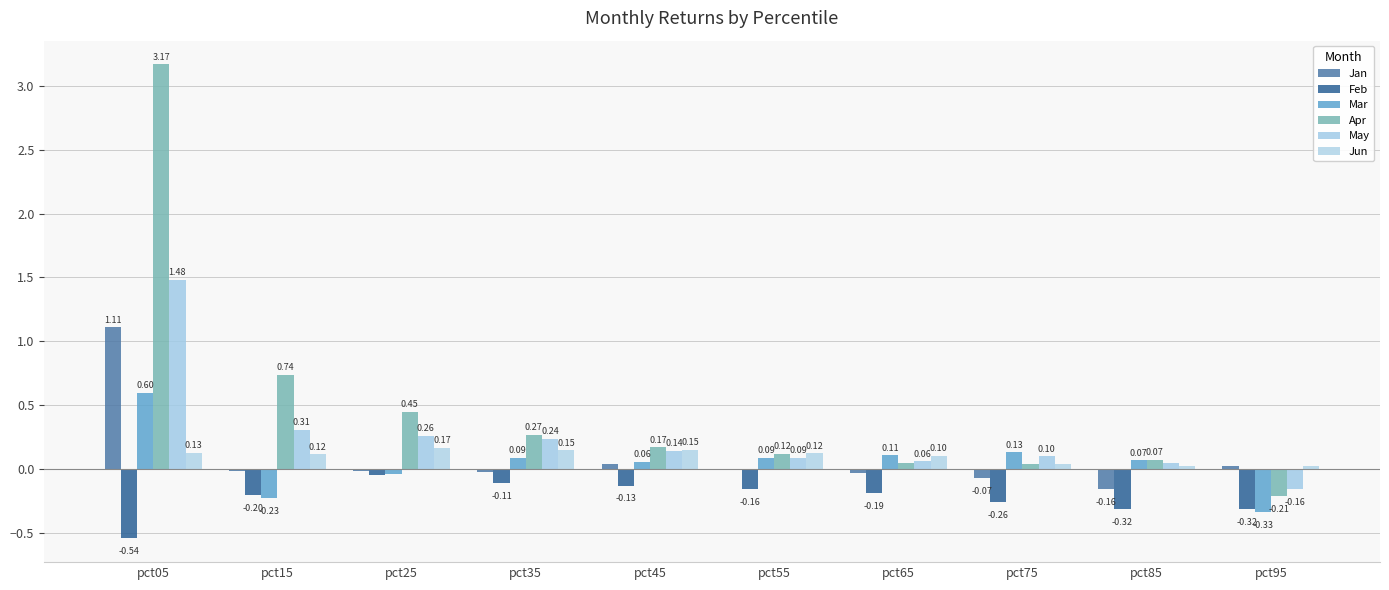

Are the bars horizontal?

No